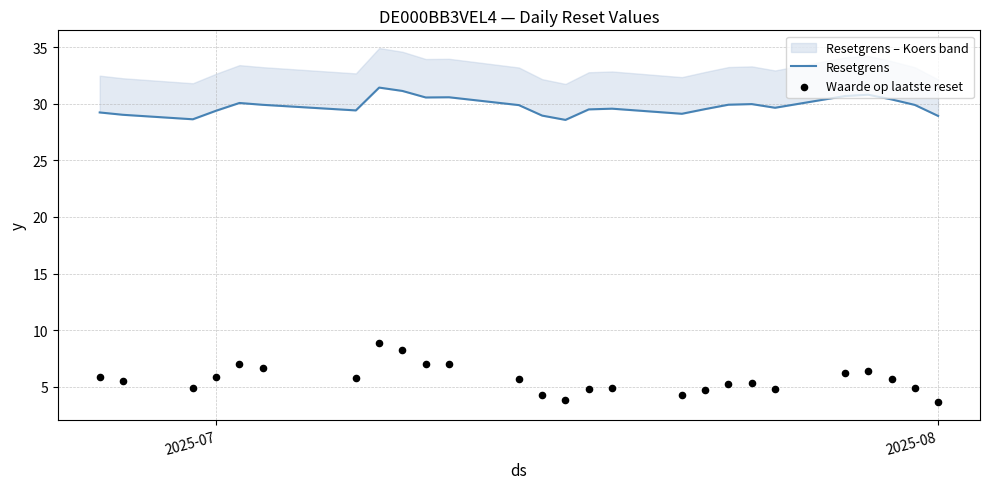

Is the value of Waarde op laatste reset at 13 greater than the value of Resetgrens at 2025-08?

No